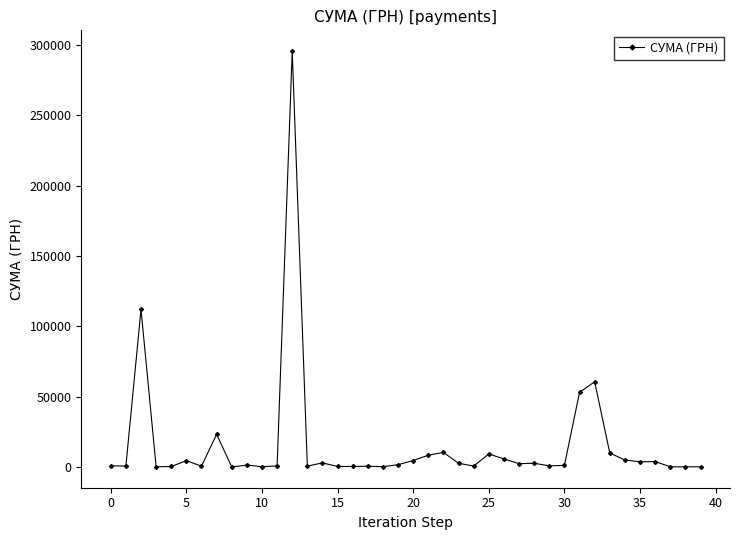

True or false: the data has more than 1 interior local peaks.

True